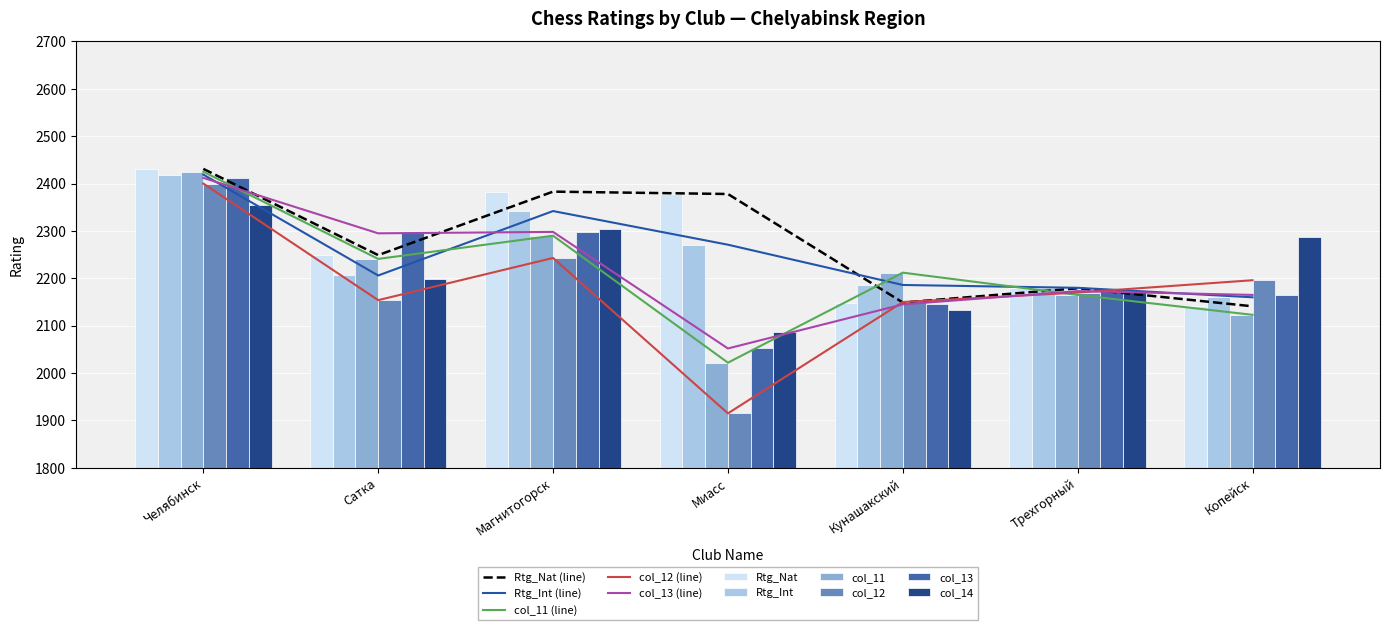

Reading right to left, extract all data points from this chart.

Rtg_Nat: Копейск=2141	Трехгорный=2179	Кунашакский=2149	Миасс=2378	Магнитогорск=2383	Сатка=2249	Челябинск=2431
Rtg_Int: Копейск=2160	Трехгорный=2180	Кунашакский=2186	Миасс=2271	Магнитогорск=2342	Сатка=2206	Челябинск=2419
col_11: Копейск=2123	Трехгорный=2165	Кунашакский=2212	Миасс=2022	Магнитогорск=2290	Сатка=2241	Челябинск=2425
col_12: Копейск=2196	Трехгорный=2170	Кунашакский=2150	Миасс=1915	Магнитогорск=2243	Сатка=2154	Челябинск=2400
col_13: Копейск=2165	Трехгорный=2173	Кунашакский=2145	Миасс=2052	Магнитогорск=2298	Сатка=2295	Челябинск=2412
col_14: Копейск=2288	Трехгорный=2172	Кунашакский=2133	Миасс=2087	Магнитогорск=2304	Сатка=2199	Челябинск=2354